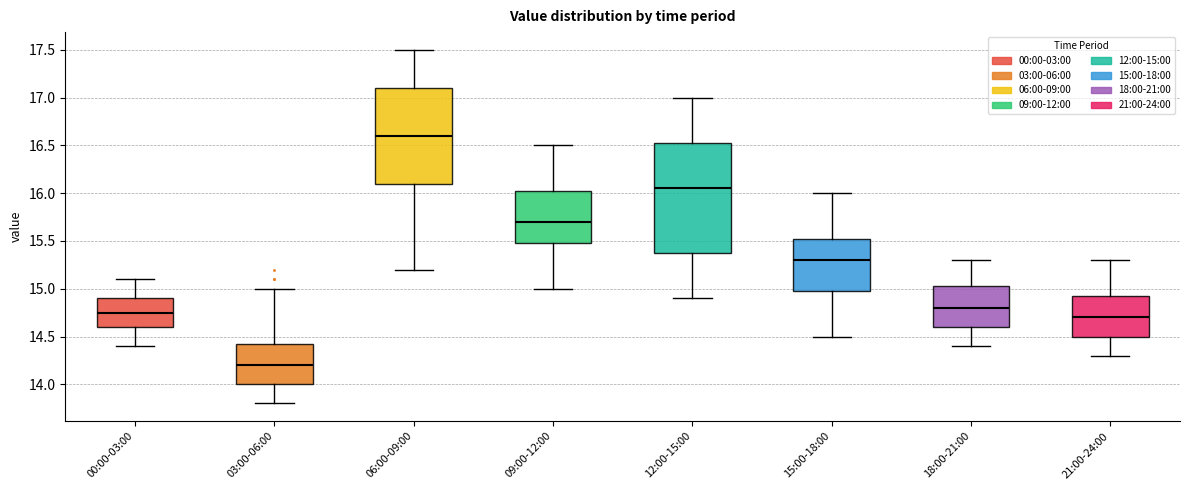

Reading left to right, transcribe this box plot: for each box, give where its median line is, the range the box spans, and where its two whiskers end, as read against the y-axis. The values are not printed on the chart, so give them approximately, as read against the axis.

00:00-03:00: median 14.75, box 14.60 to 14.90, whiskers 14.40 to 15.10
03:00-06:00: median 14.20, box 14.00 to 14.45, whiskers 13.80 to 15.00
06:00-09:00: median 16.60, box 16.10 to 17.10, whiskers 15.20 to 17.50
09:00-12:00: median 15.70, box 15.50 to 16.05, whiskers 15.00 to 16.50
12:00-15:00: median 16.05, box 15.40 to 16.55, whiskers 14.90 to 17.00
15:00-18:00: median 15.30, box 15.00 to 15.55, whiskers 14.50 to 16.00
18:00-21:00: median 14.80, box 14.60 to 15.05, whiskers 14.40 to 15.30
21:00-24:00: median 14.70, box 14.50 to 14.95, whiskers 14.30 to 15.30